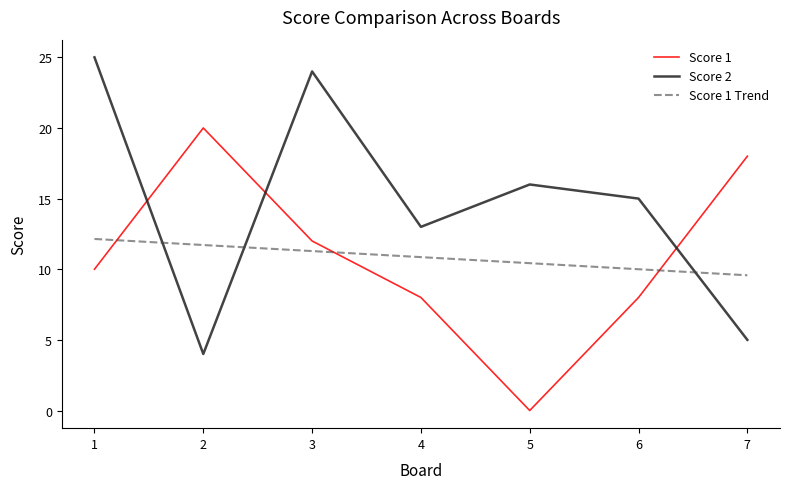

True or false: Score 1 Trend has a value of 15.4 at 7.

False